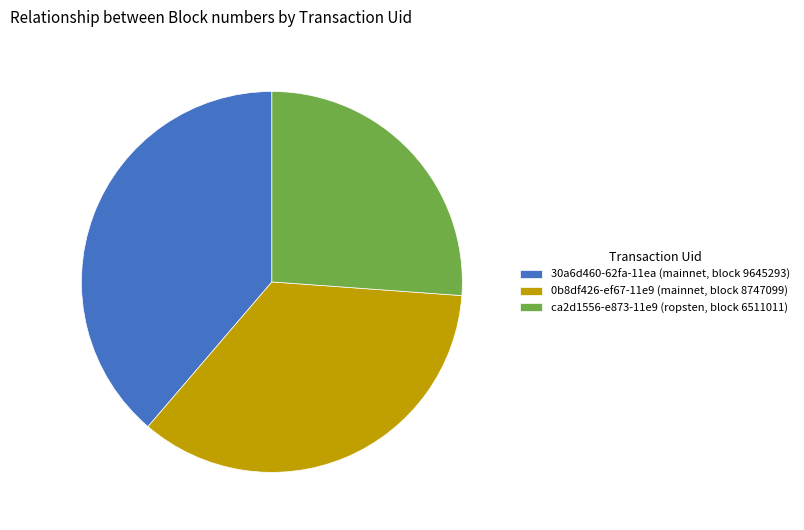

The 30a6d460-62fa-11ea (mainnet, block 9645293) slice represents 53% of the pie. True or false?

False